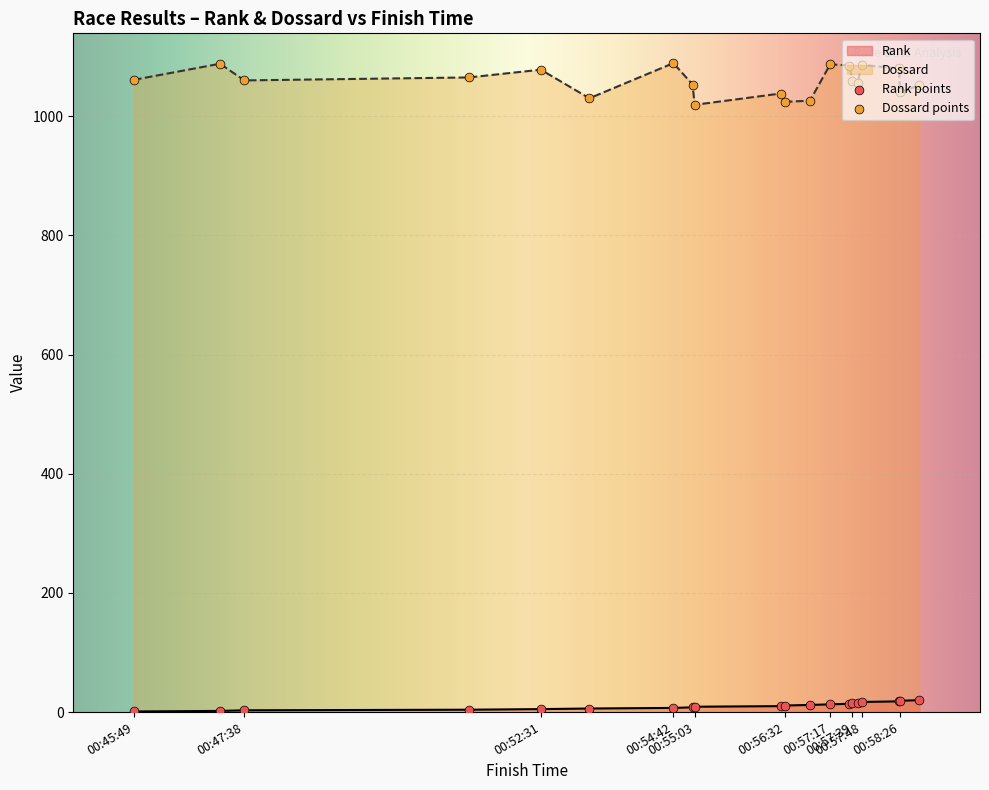

Is the value of Rank at 00:45:49 greater than the value of Dossard at 00:55:03?

No